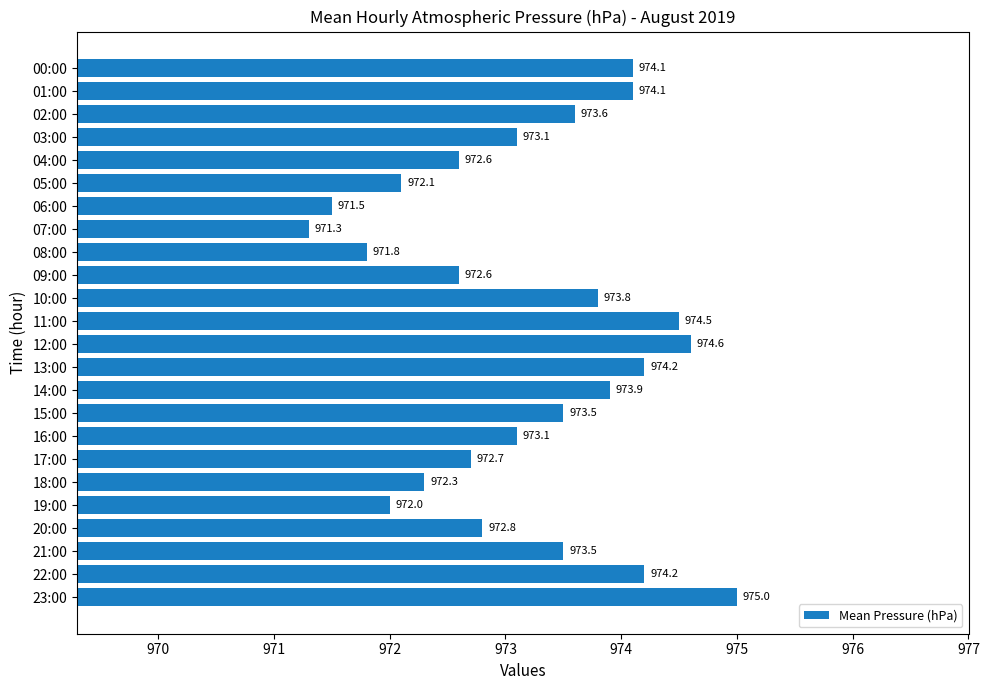

Is it true that the value at 03:00 is 297.3?

False